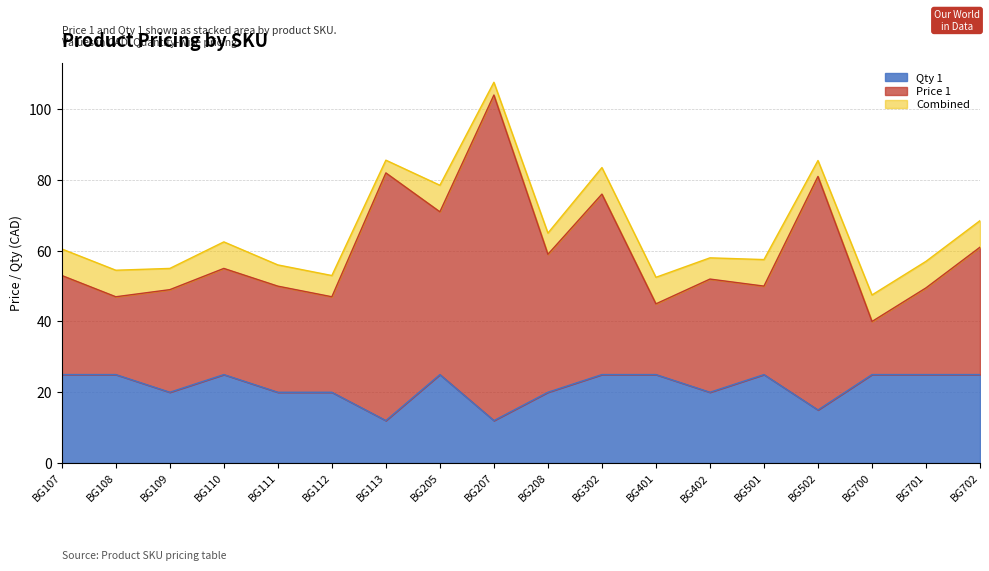

What is the difference between the Qty 1 values at BG402 and BG108?

5.0